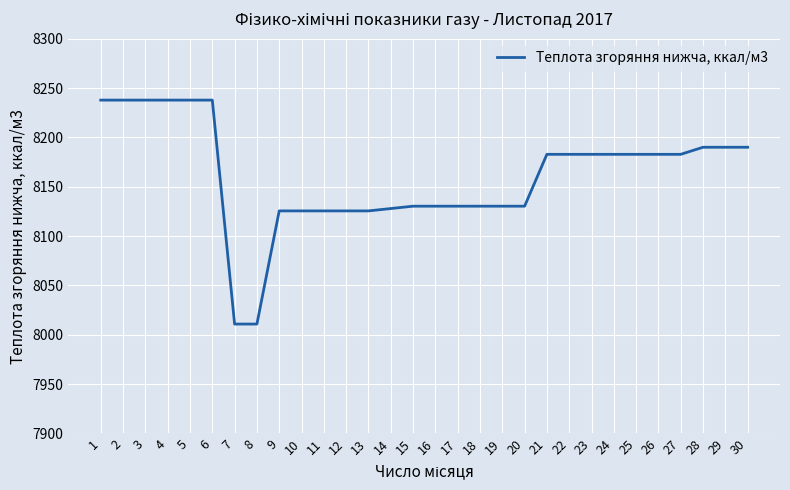

What is the average value?

8161.2